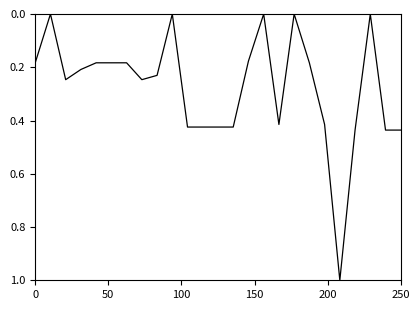

What is the difference between the second highest and second lowest values?

0.4